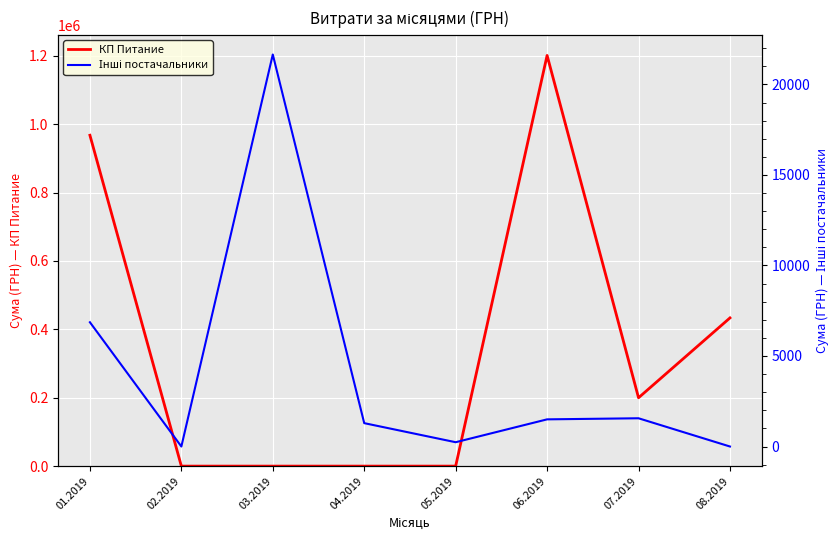

What is the sum of the КП Питание values at 03.2019 and 08.2019?

433414.4